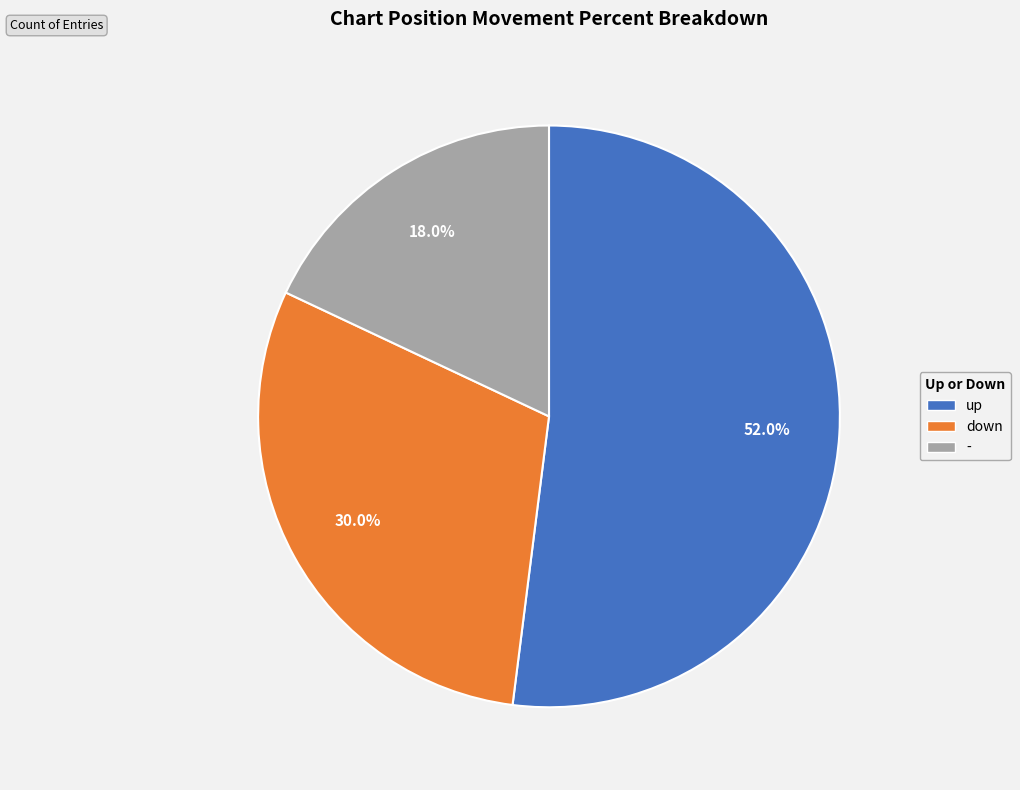

Combined, do down and up account for over 50%?

Yes